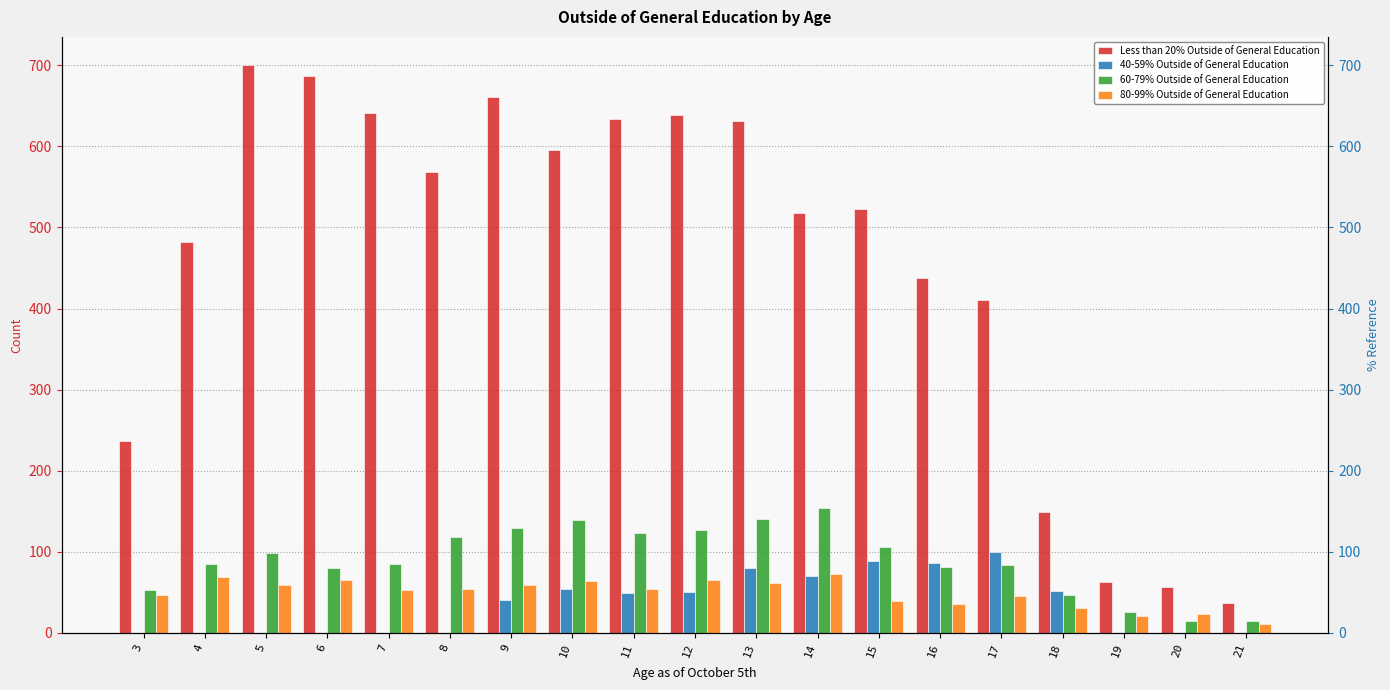

What is the difference between the maximum and second lowest values in the 60-79% Outside of General Education series?

140